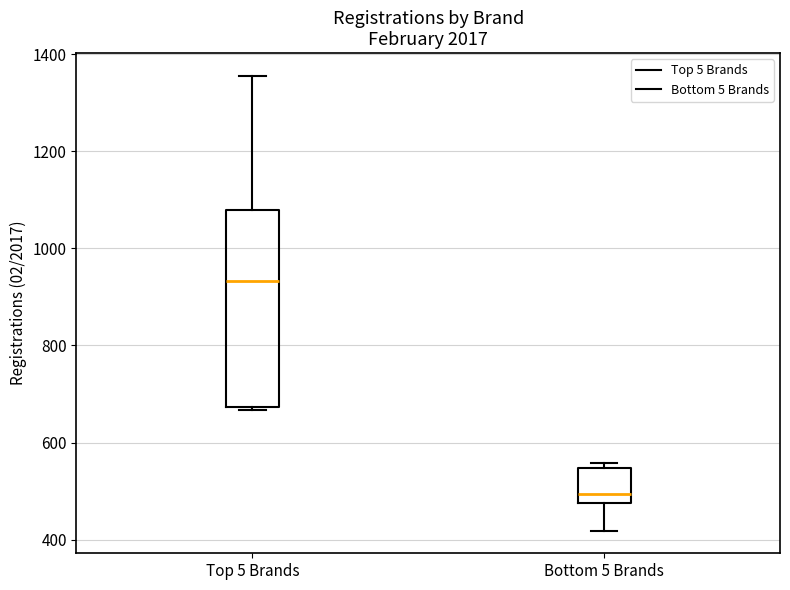

Which box has the lowest median line?

Bottom 5 Brands